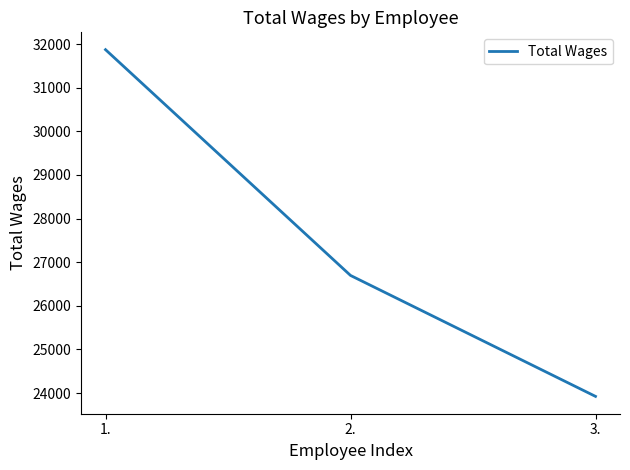

How many values are below 26697?

1